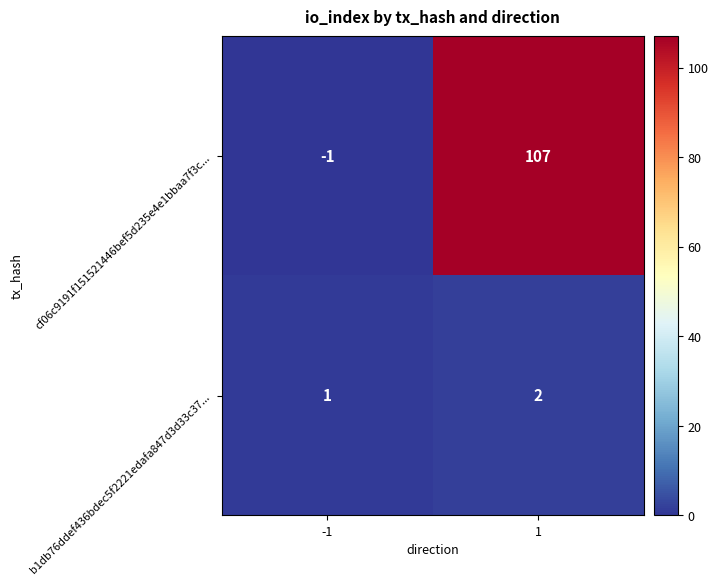

Is it true that b1db76ddef436bdec5f2221edafa847d3d33c37... equals 2 at 1?

True